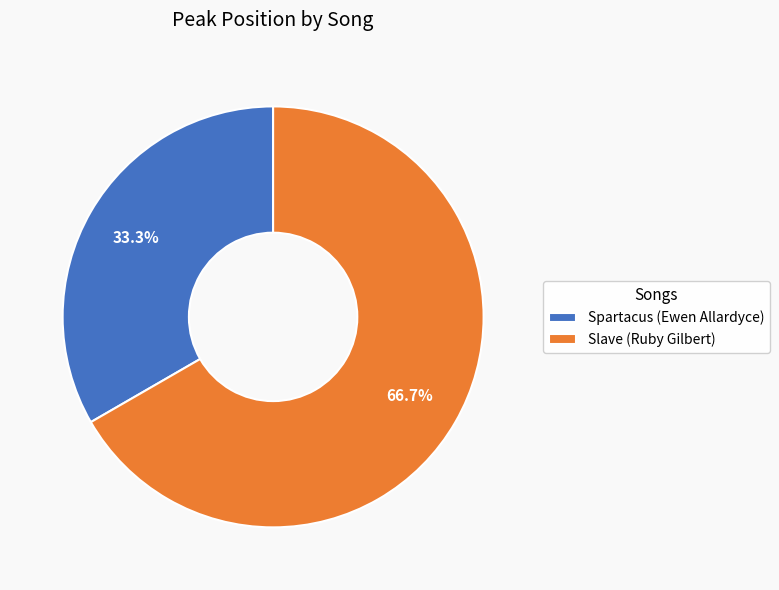

Is it true that Spartacus (Ewen Allardyce) is 33% of the pie?

True